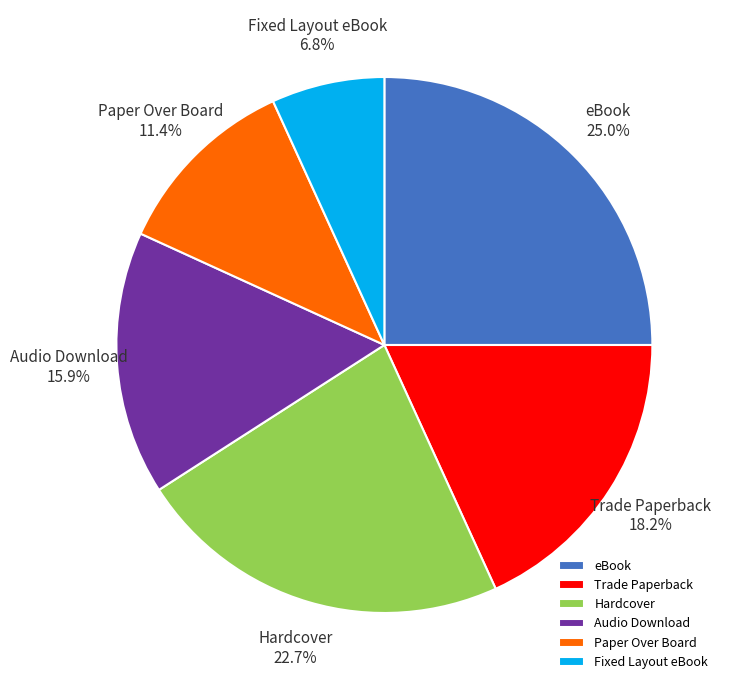

Does Fixed Layout eBook account for over 50% of the chart?

No